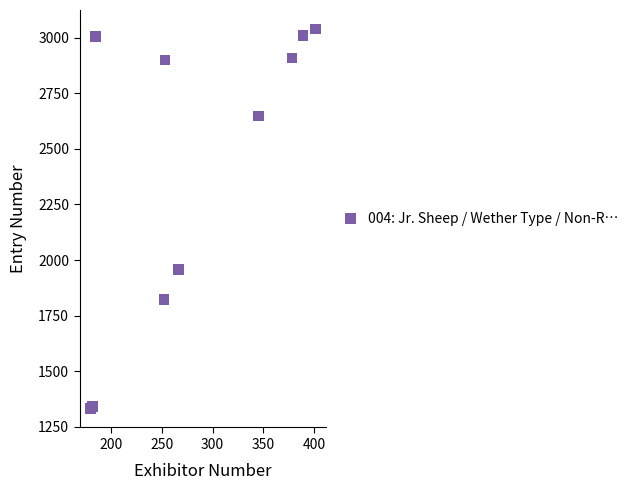

What Y value in the scatter plot is closest to 2186?

1958